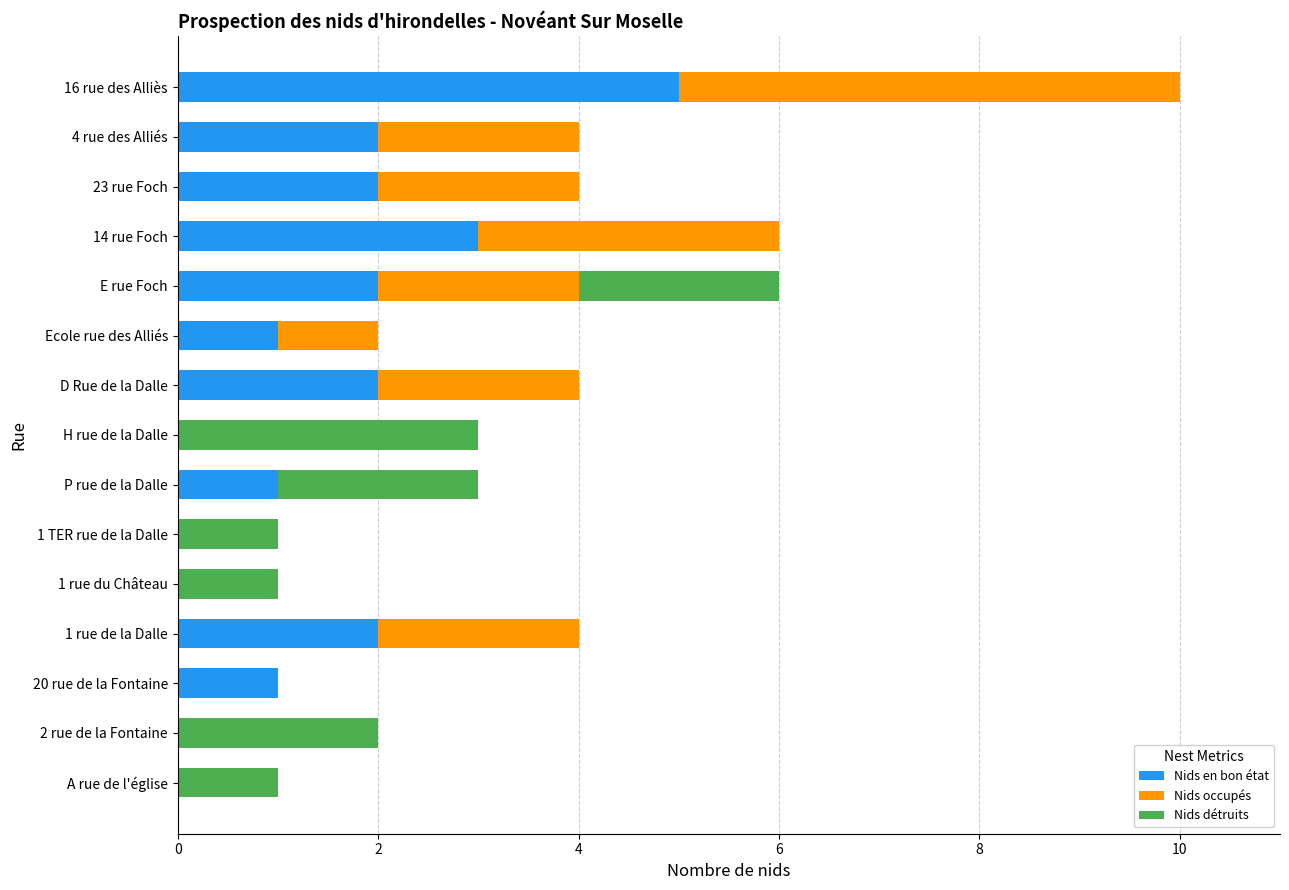

What is the total value across all series at 4 rue des Alliés?

4